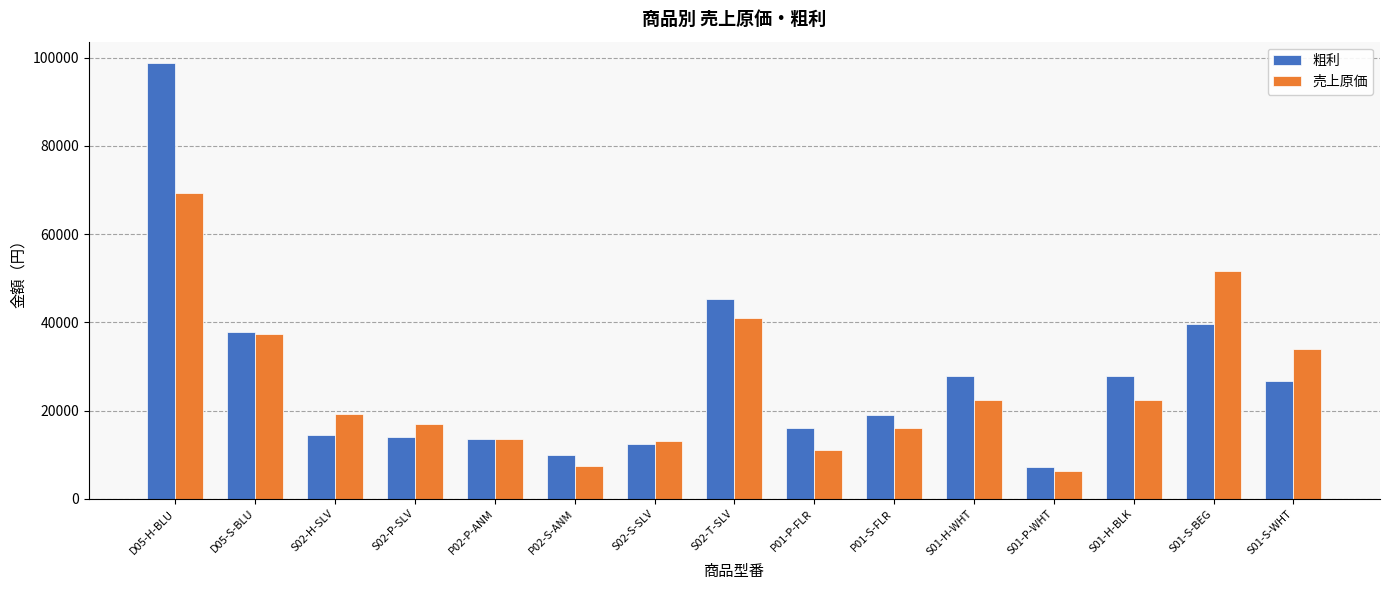

List the series in order of their overall mean, highest first.

粗利, 売上原価